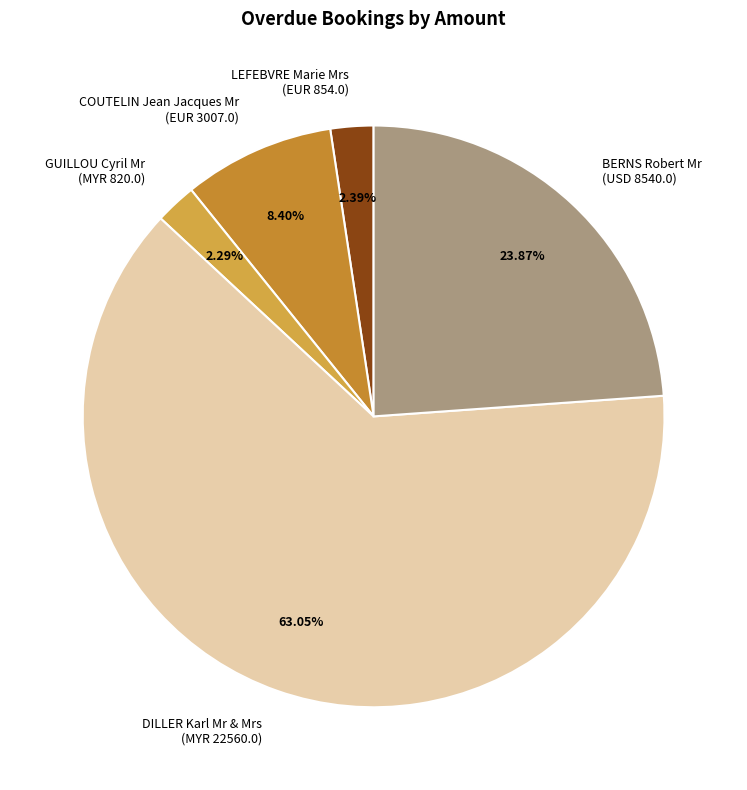

Between DILLER Karl Mr & Mrs (MYR 22560.0) and GUILLOU Cyril Mr (MYR 820.0), which is larger?

DILLER Karl Mr & Mrs (MYR 22560.0)